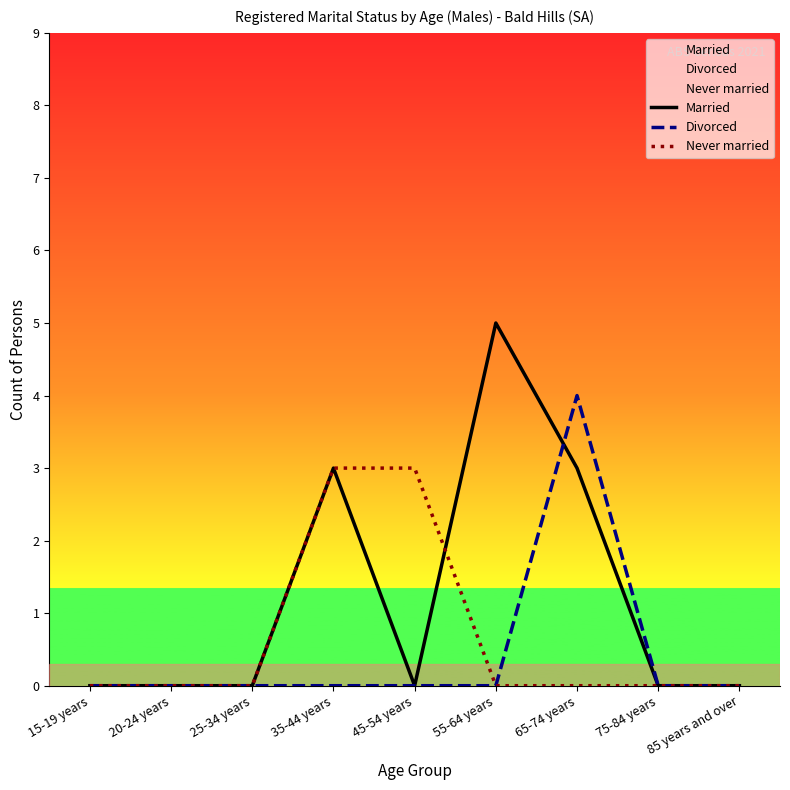

In Married, how many points are higher than both neighbors (excluding endpoints)?

2